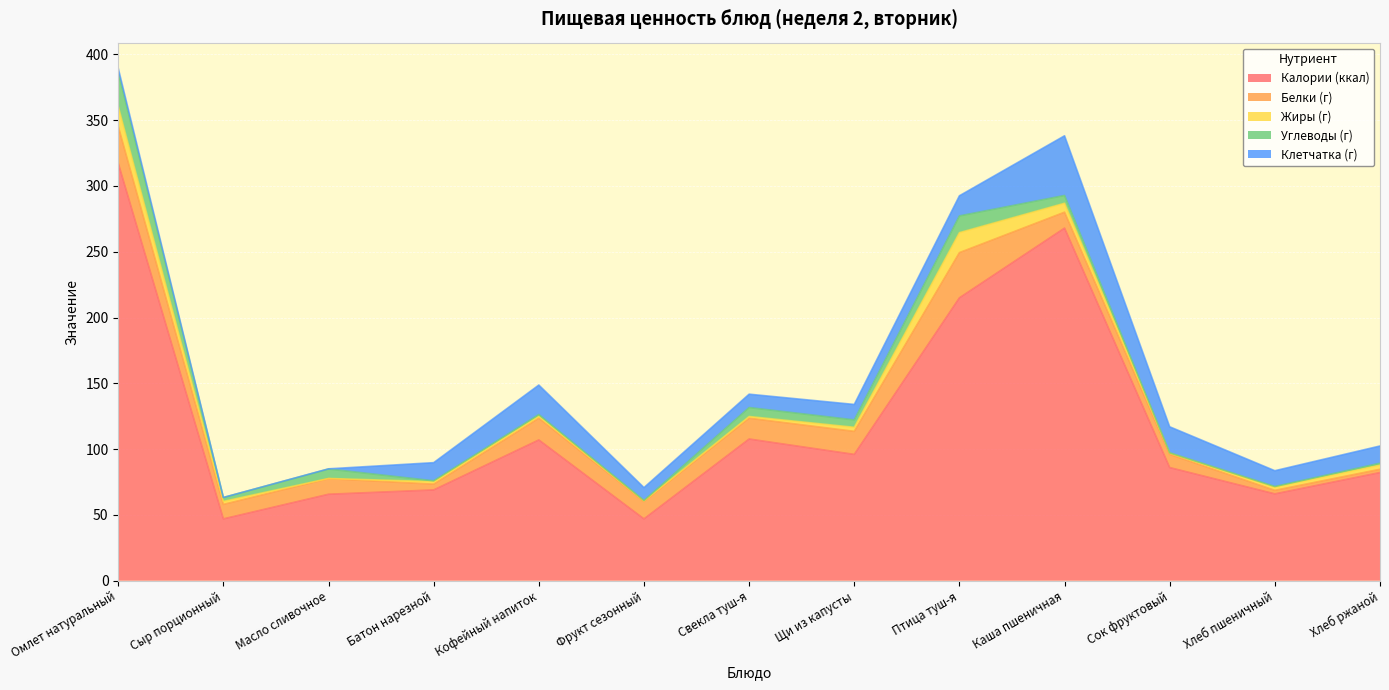

Between Каша пшеничная and Хлеб ржаной, which is larger?

Каша пшеничная